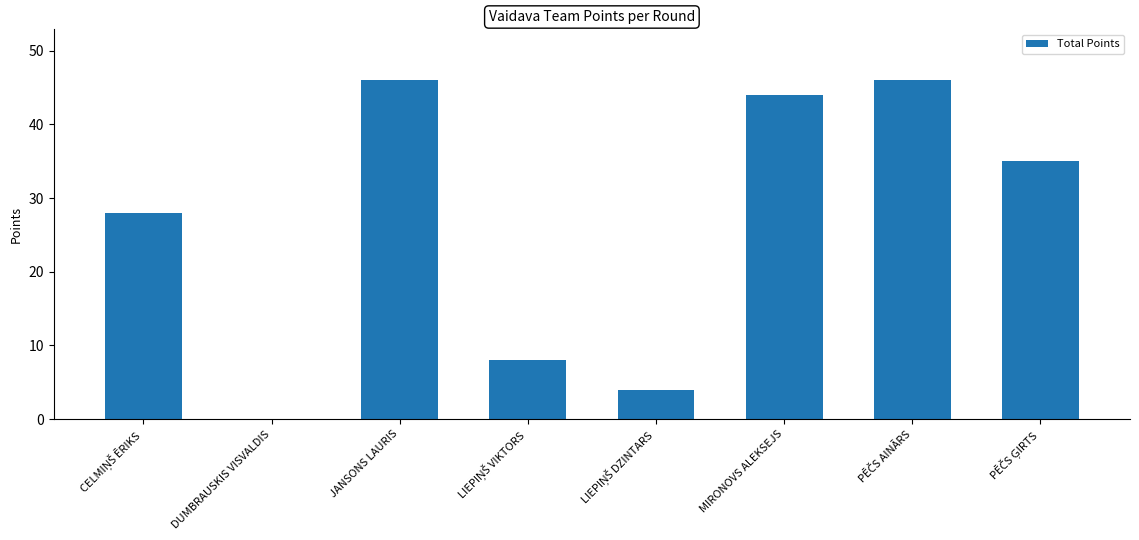

What is the sum of all values?

211